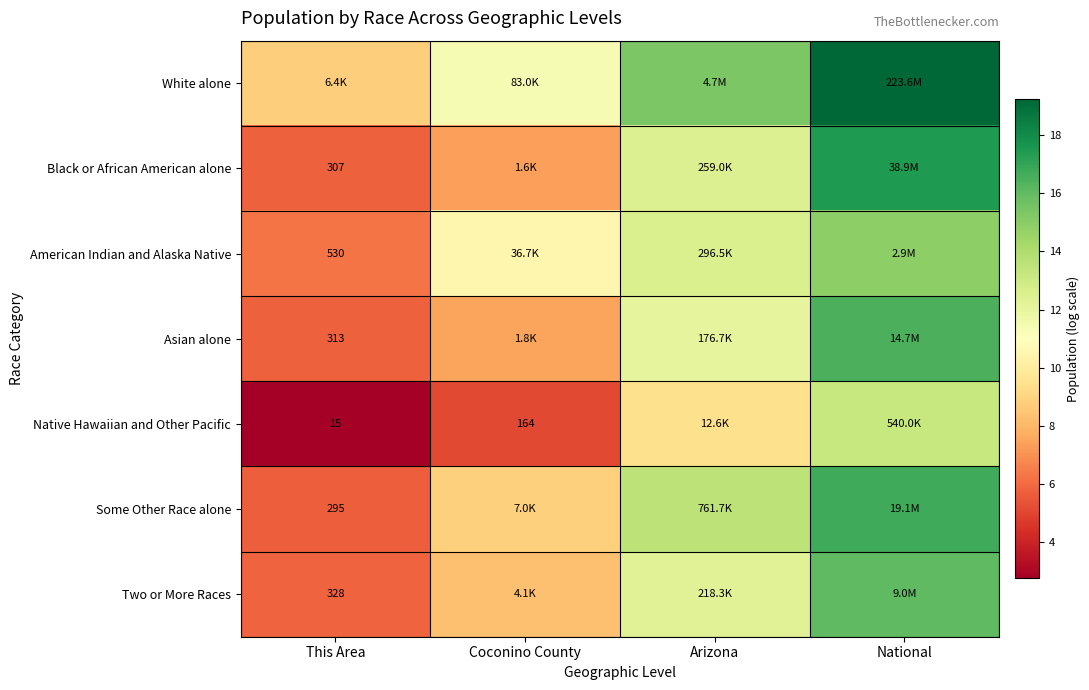

What is the lowest value of the Asian alone series?

5.7